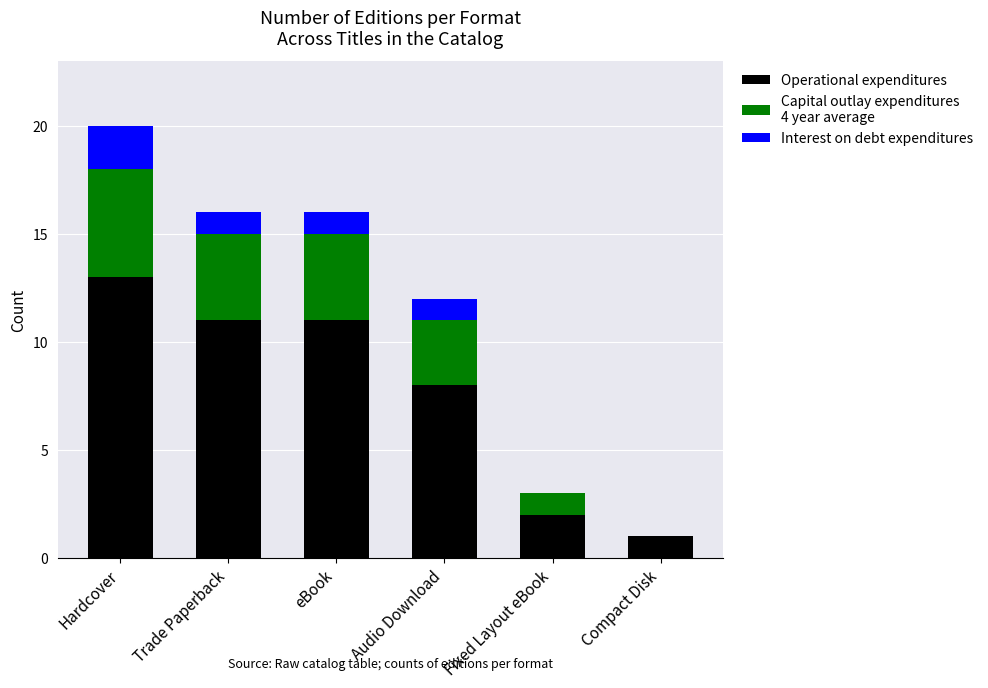

At which category is the sum across all series the highest?

Hardcover